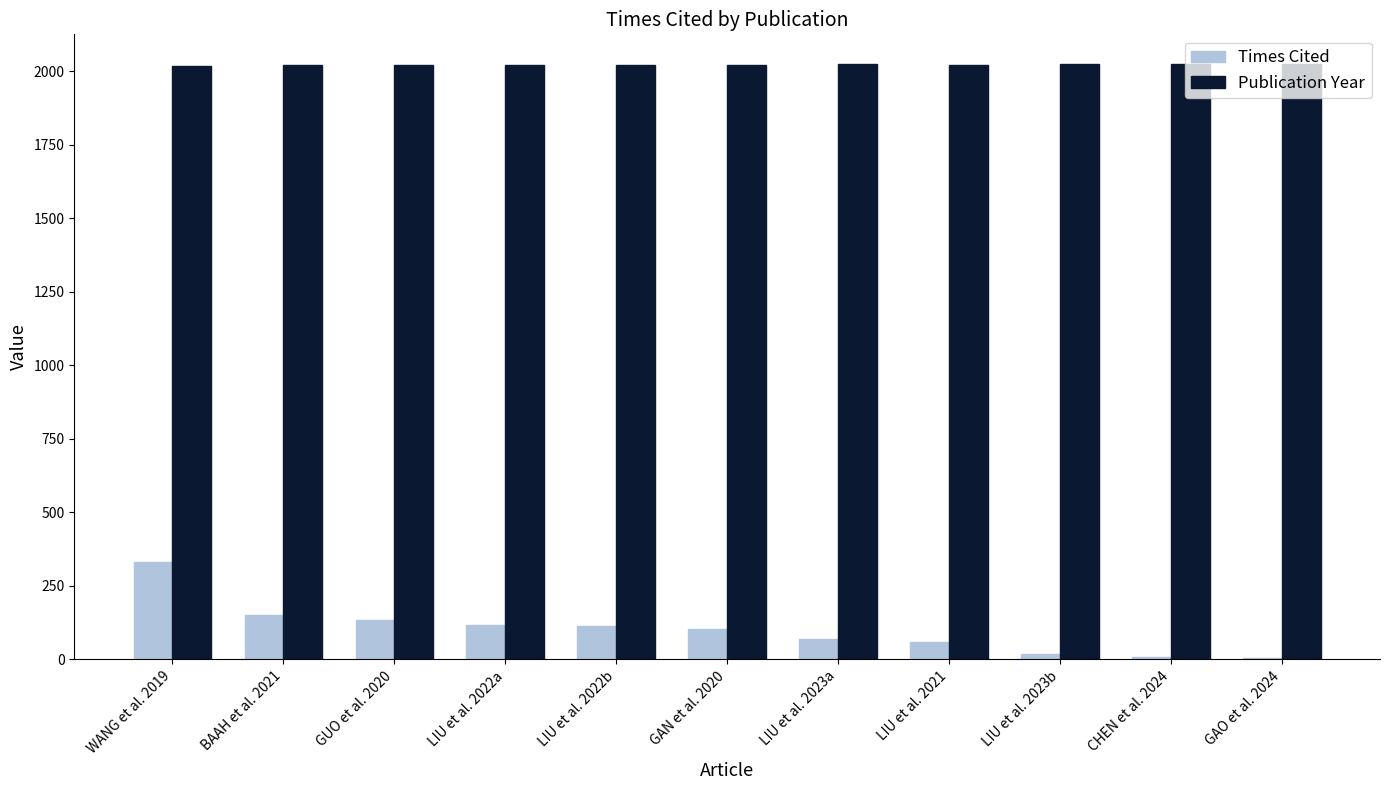

What is the highest value of the Publication Year series?

2024